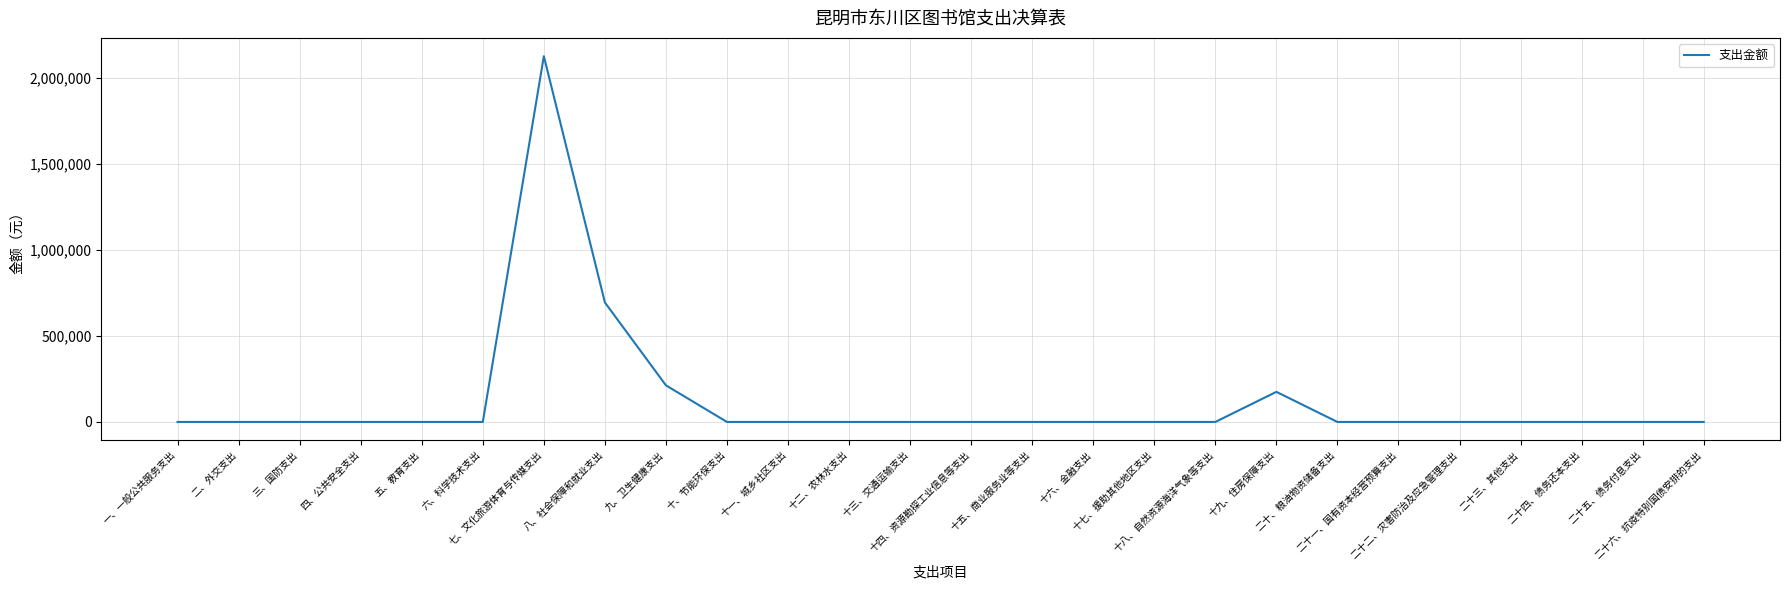

What is the maximum value shown in the chart?

2127055.2